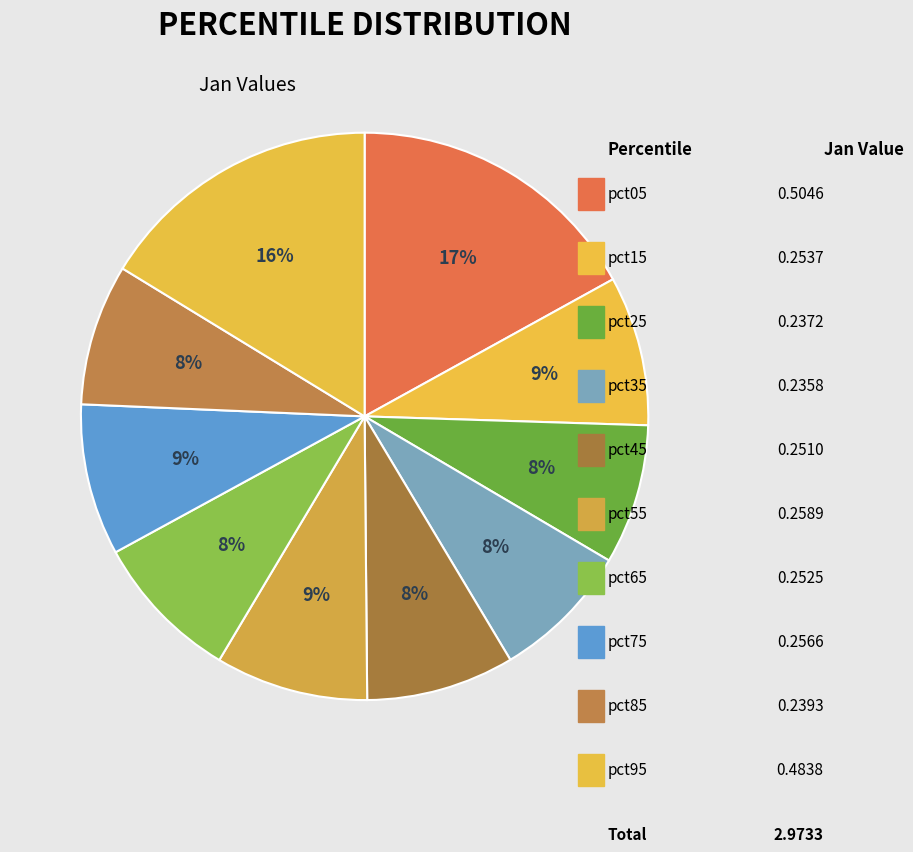

How many segments does this pie chart have?

10